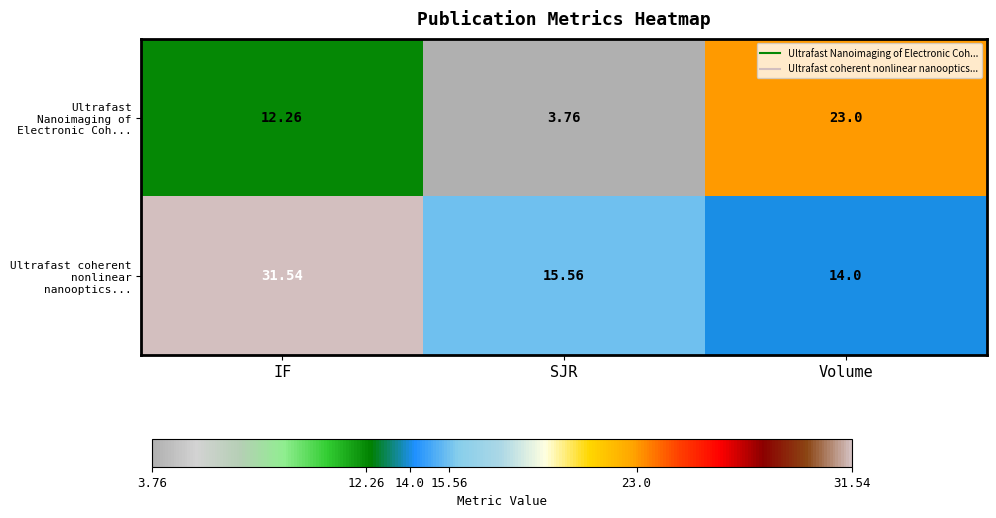

At SJR, list the series in order from smallest to largest.

Ultrafast Nanoimaging of Electronic Coh..., Ultrafast coherent nonlinear nanooptics...